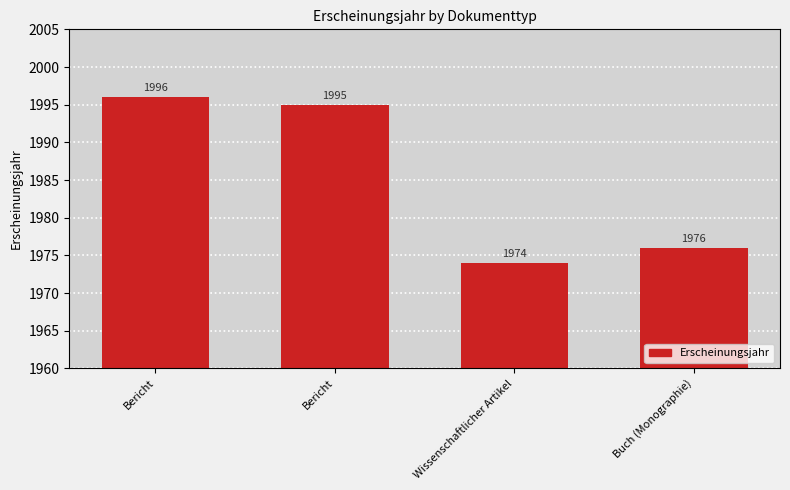

Where is the data nearest to the value 1985?

Buch (Monographie)